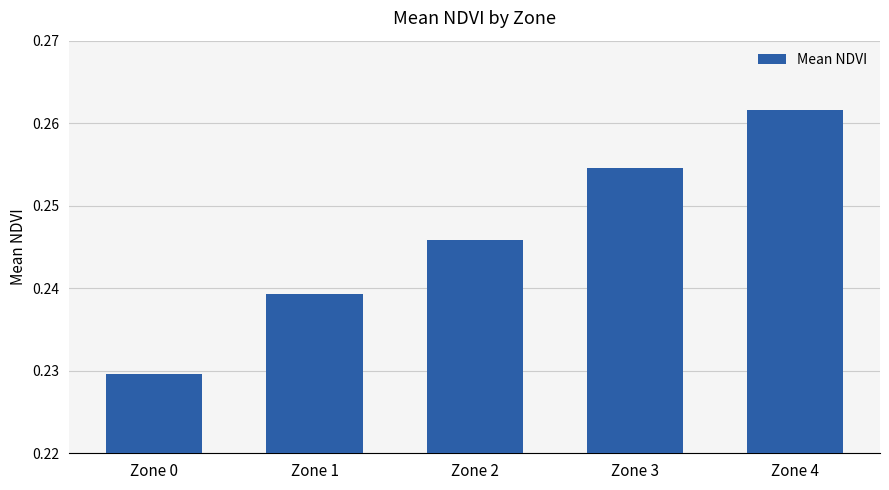

How many bars are there in total?

5